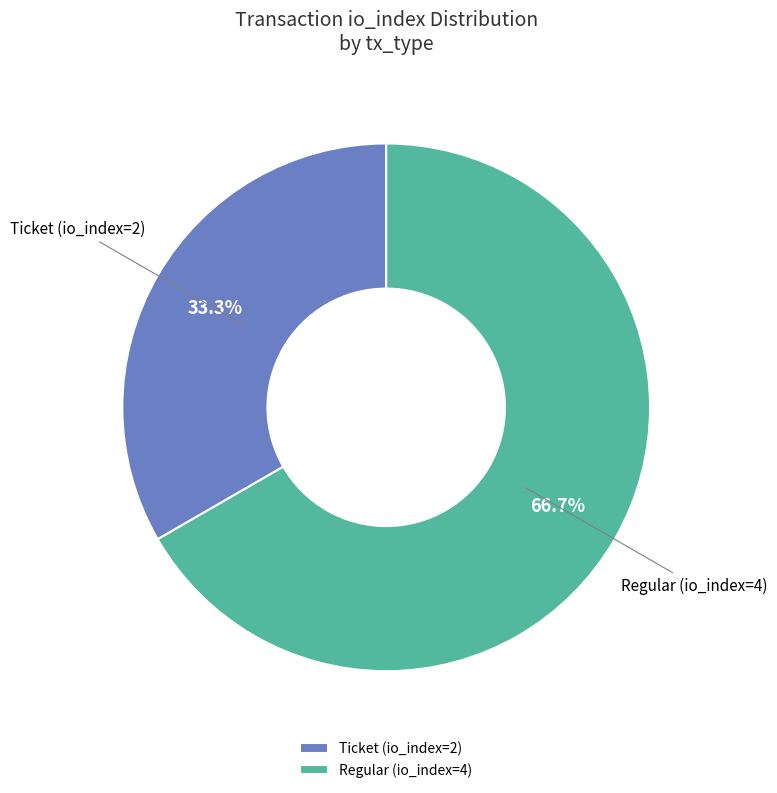

Between Ticket (io_index=2) and Regular (io_index=4), which is larger?

Regular (io_index=4)